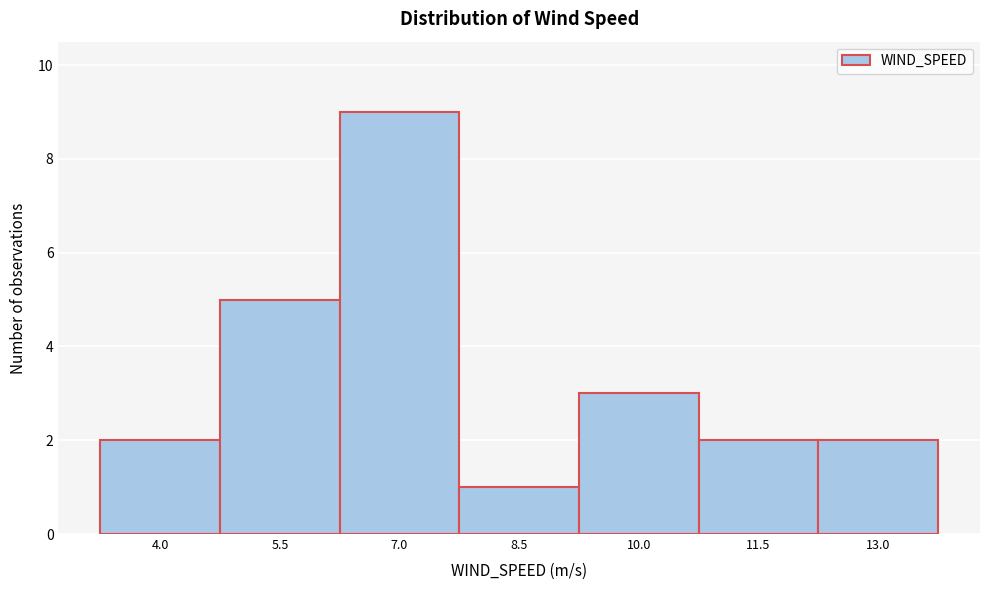

Reading left to right, transcribe all the data shown in this chart.

2	5	9	1	3	2	2